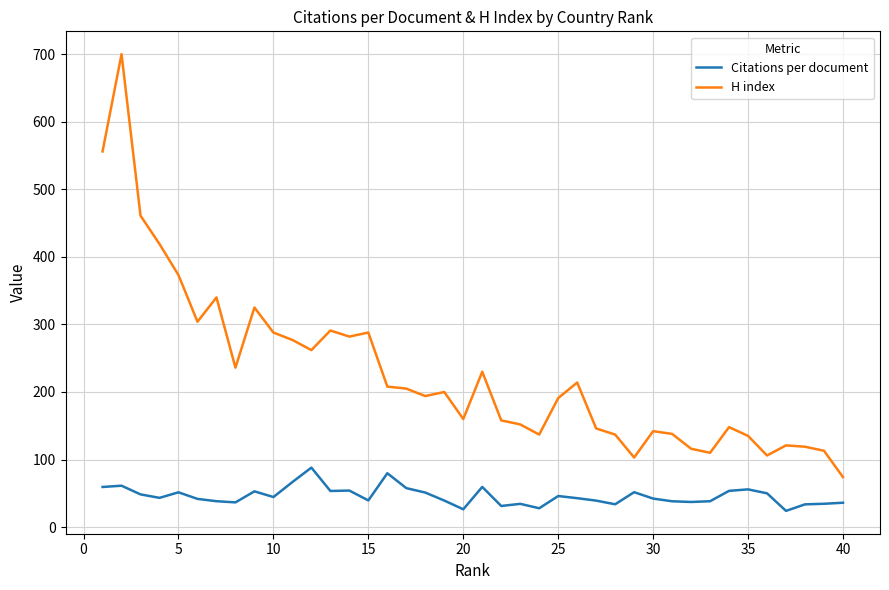

What is the difference between the maximum and minimum values in the H index series?

626.0